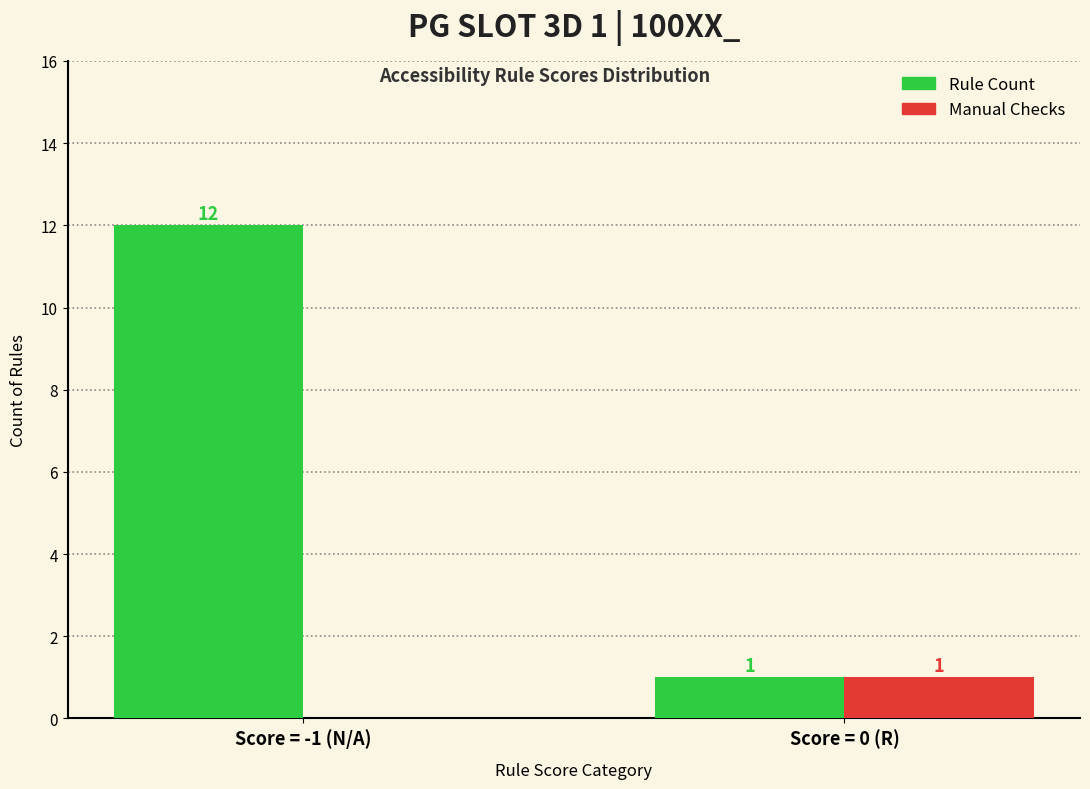

Reading right to left, list all the values displayed in this chart.

Rule Count: Score = 0 (R)=1	Score = -1 (N/A)=12
Manual Checks: Score = 0 (R)=1	Score = -1 (N/A)=0